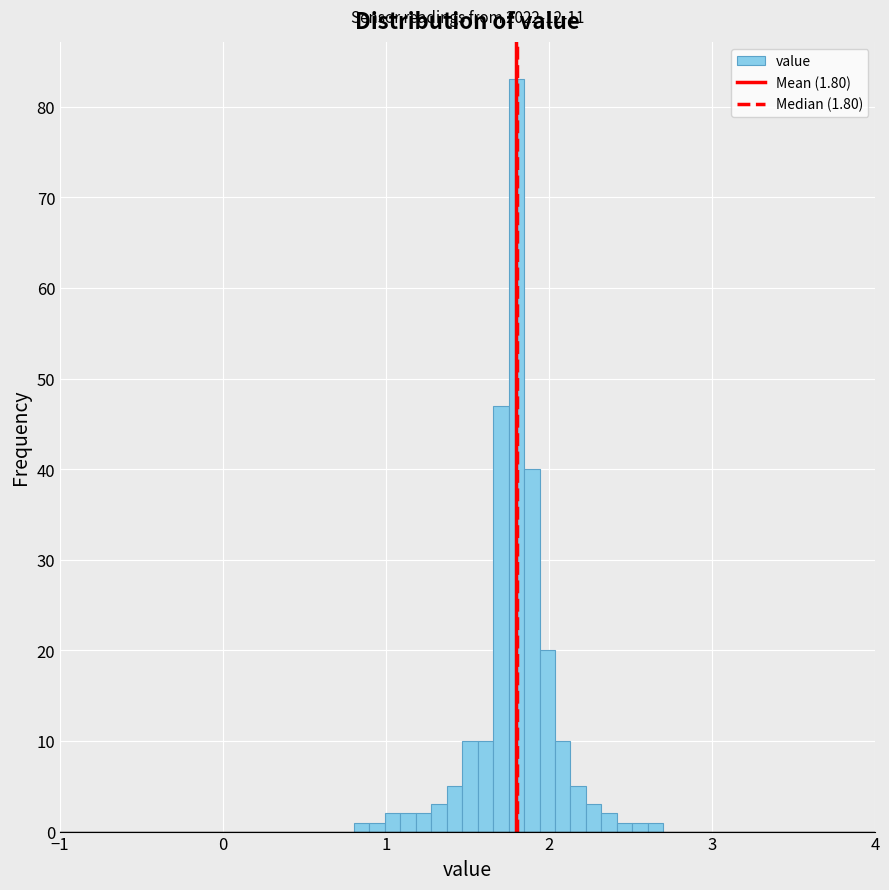

Around what value on the x-axis is the tallest bar? Give the approximate position of its centre, as read against the axis.

1.8